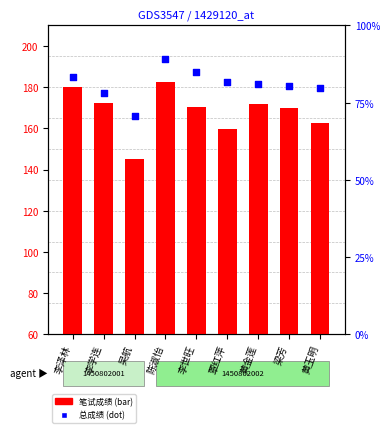

At which category is the sum across all series the highest?

陈淑怡